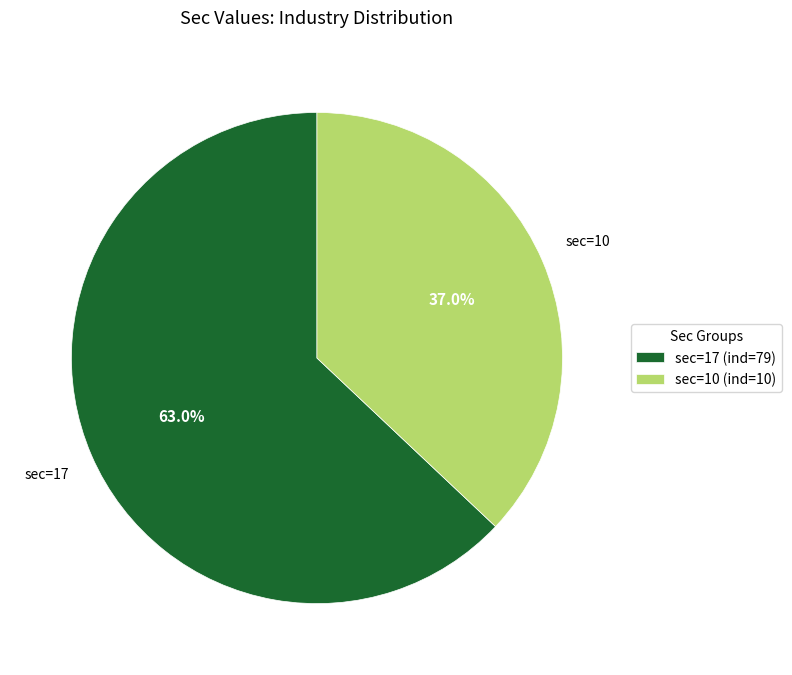

What is the largest slice in the pie chart?

sec=17 (ind=79)